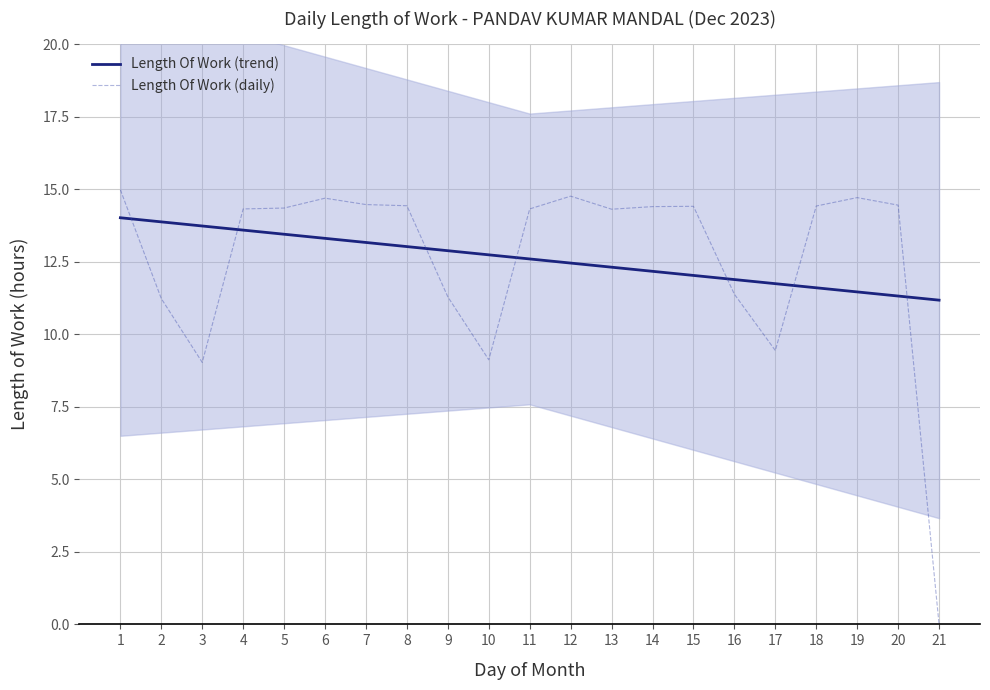

Does the chart have visible grid lines?

Yes